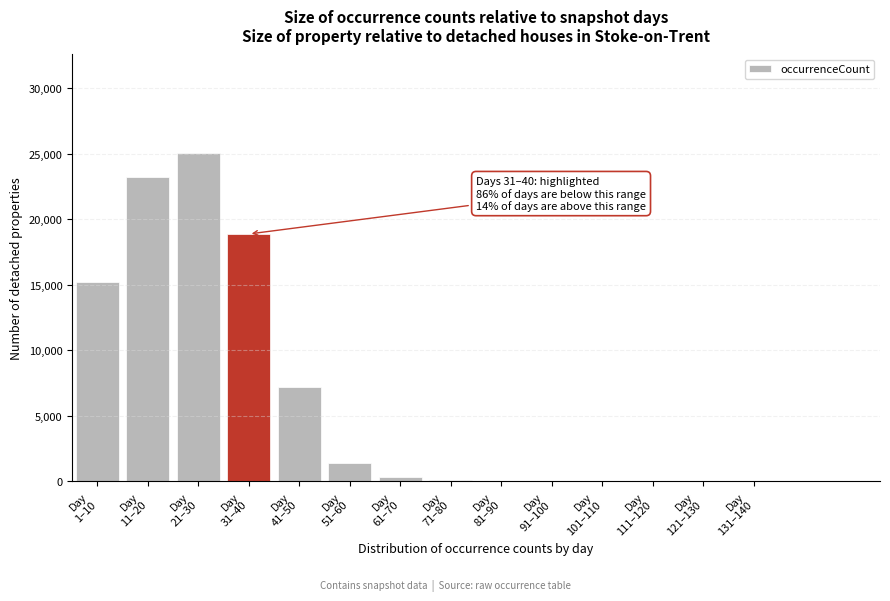

What is the sum of all values?

91422